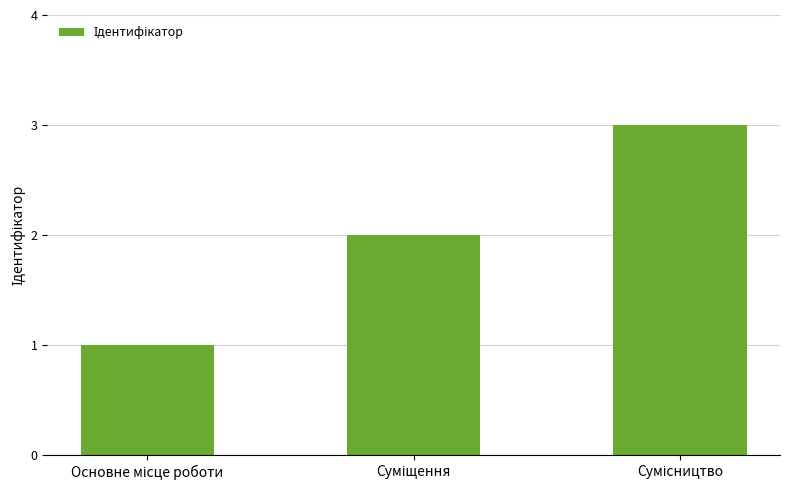

What is the difference between the maximum and minimum values?

2